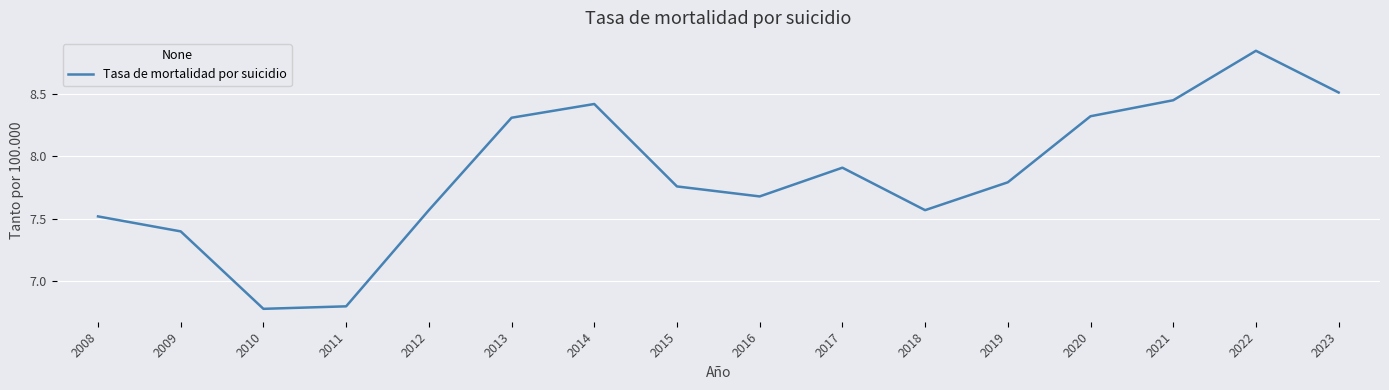

At which category does the chart reach its peak across all series?

2022